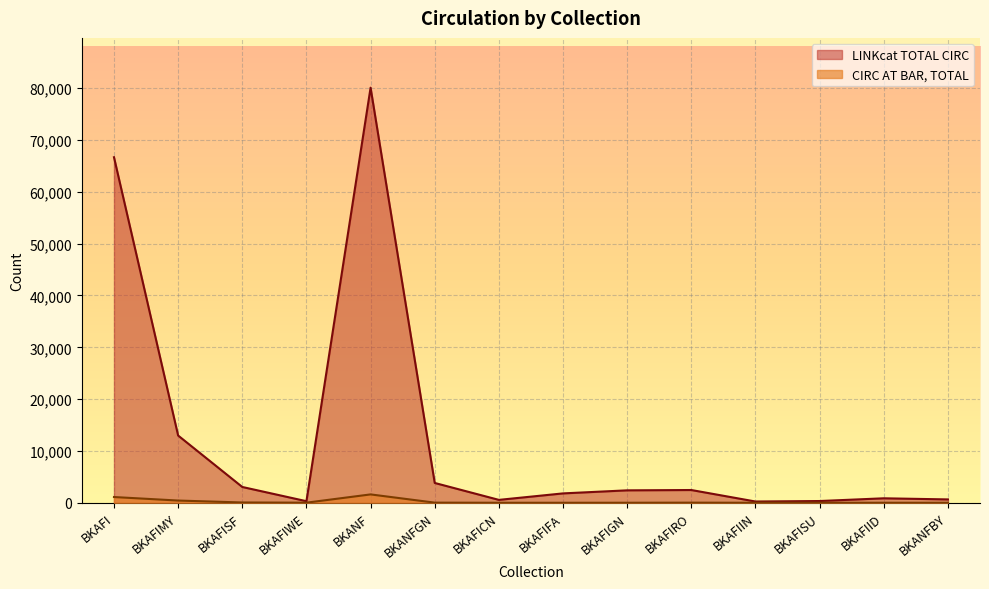

What is the label of the 5th point from the right?

BKAFIRO